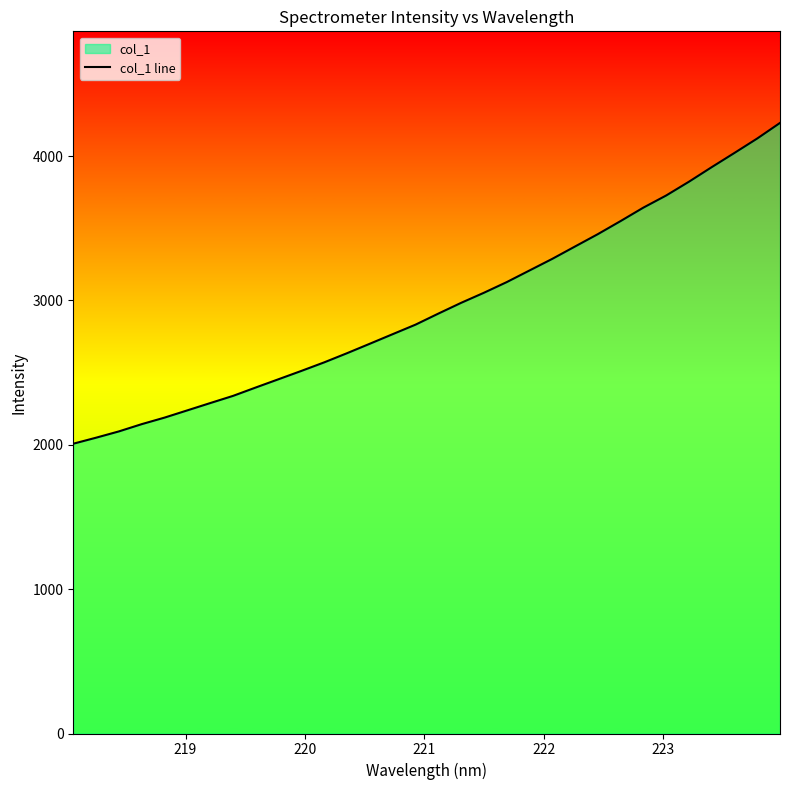

What is the minimum value shown in the chart?

2007.6